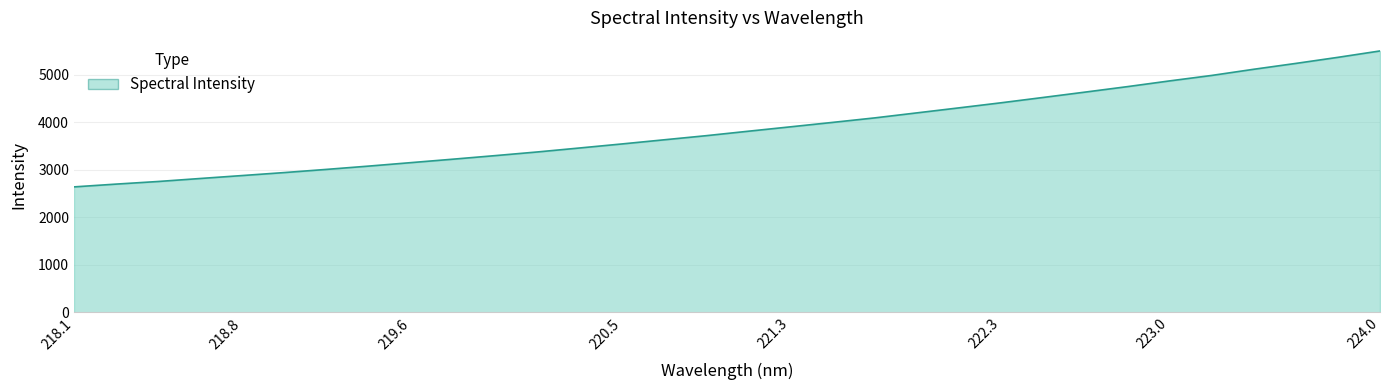

What is the difference between the maximum and minimum values?

2864.3